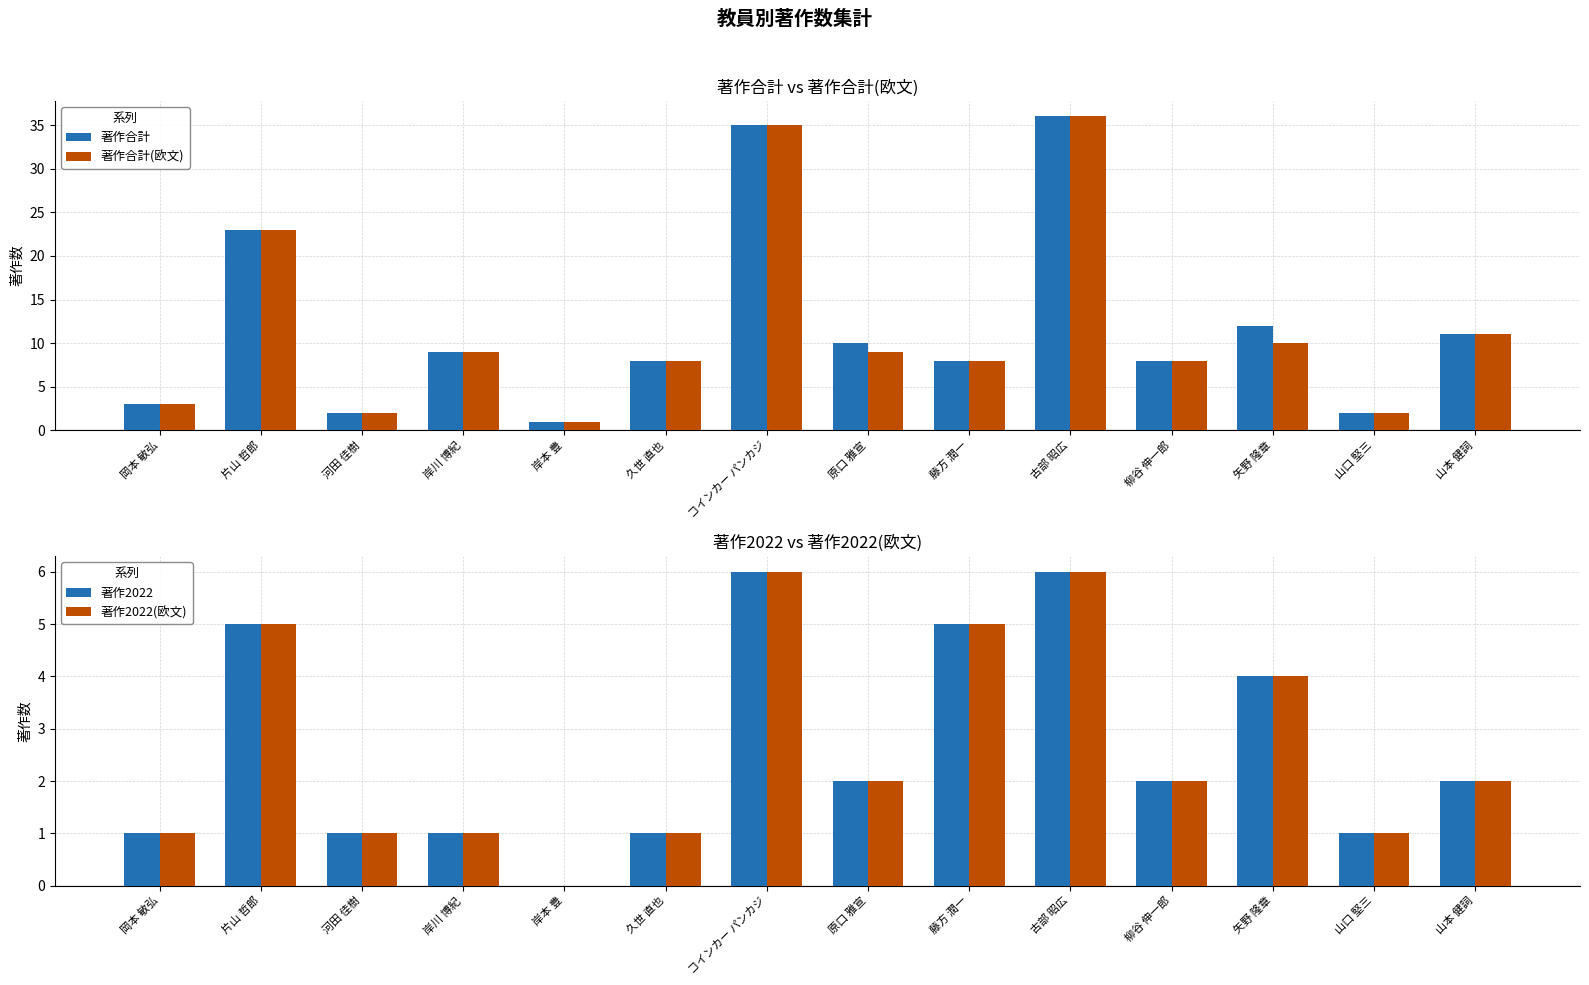

What is the value of the 著作2022 bar at the 7th from the left?

6